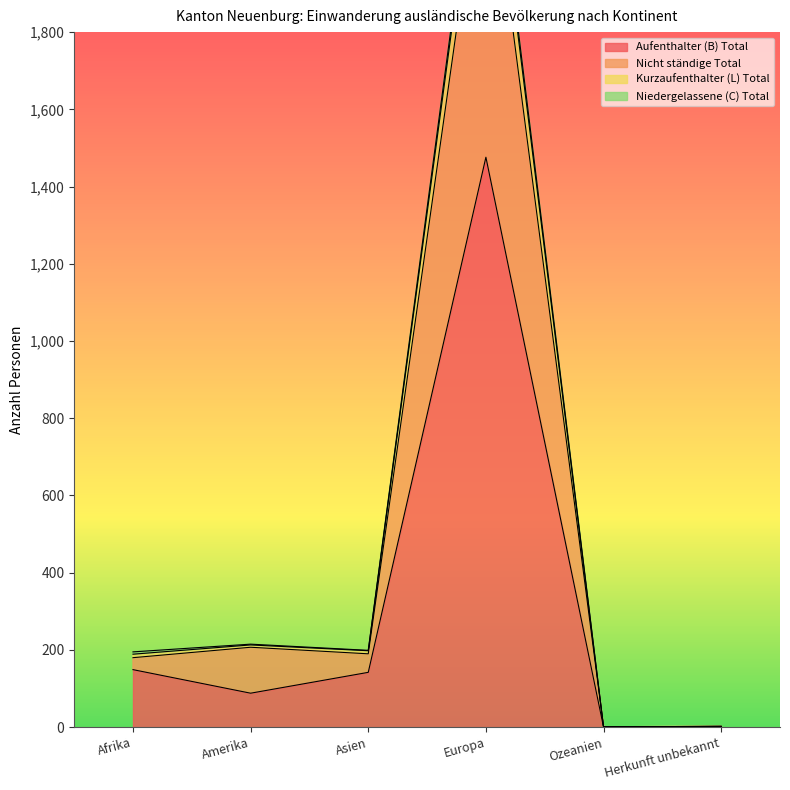

True or false: Kurzaufenthalter (L) Total and Aufenthalter (B) Total cross at least once.

False